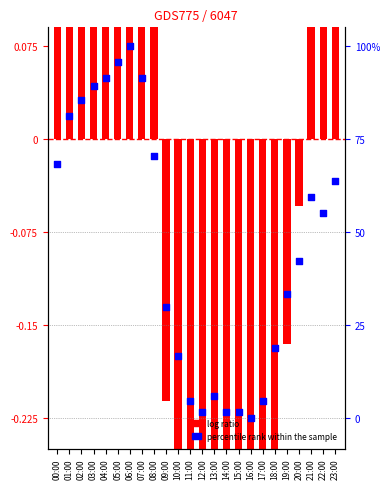

At which category is the sum across all series the highest?

06:00